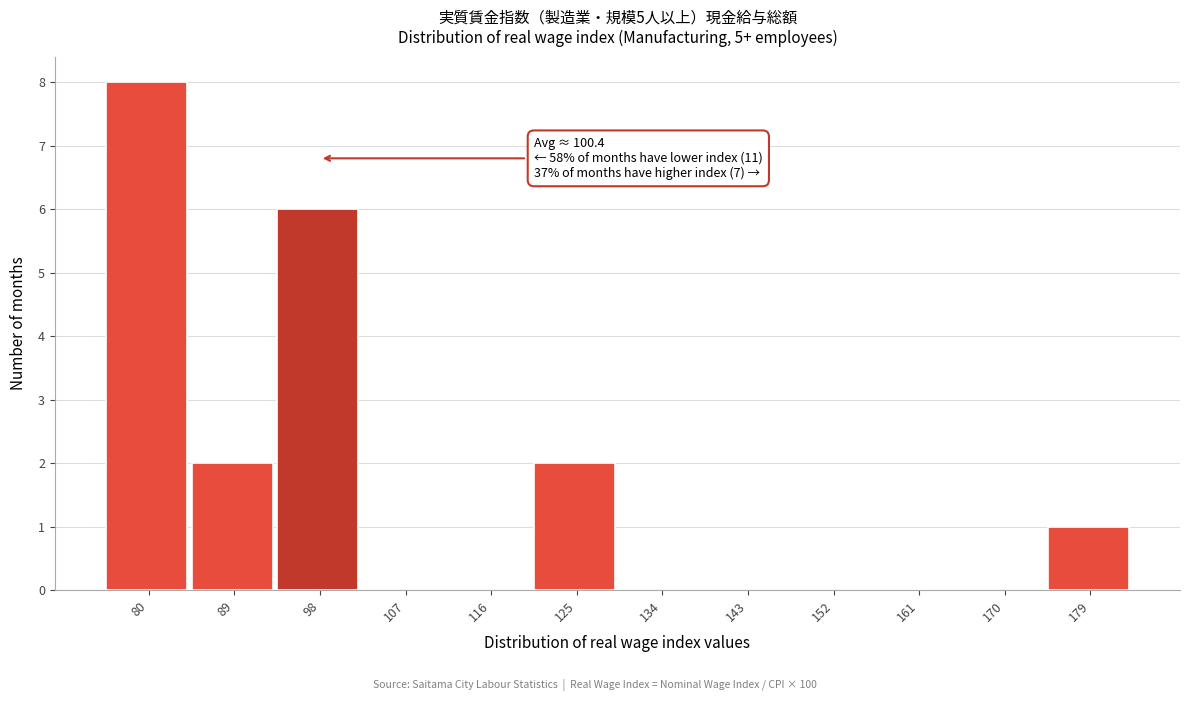

Reading right to left, transcribe all the data shown in this chart.

179=1	170=0	161=0	152=0	143=0	134=0	125=2	116=0	107=0	98=6	89=2	80=8